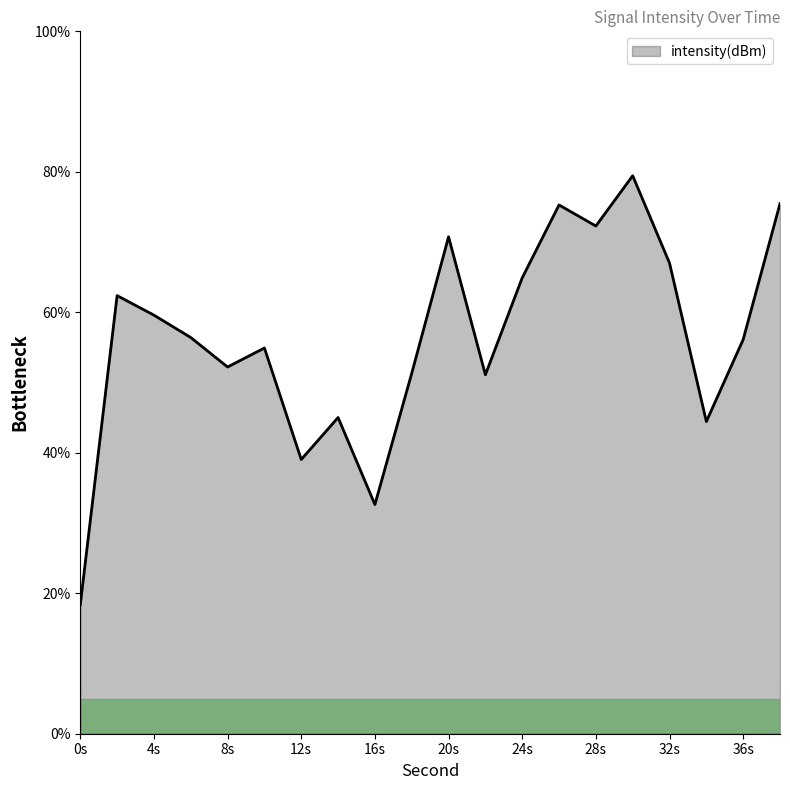

What is the difference between the maximum and minimum values?

61.1